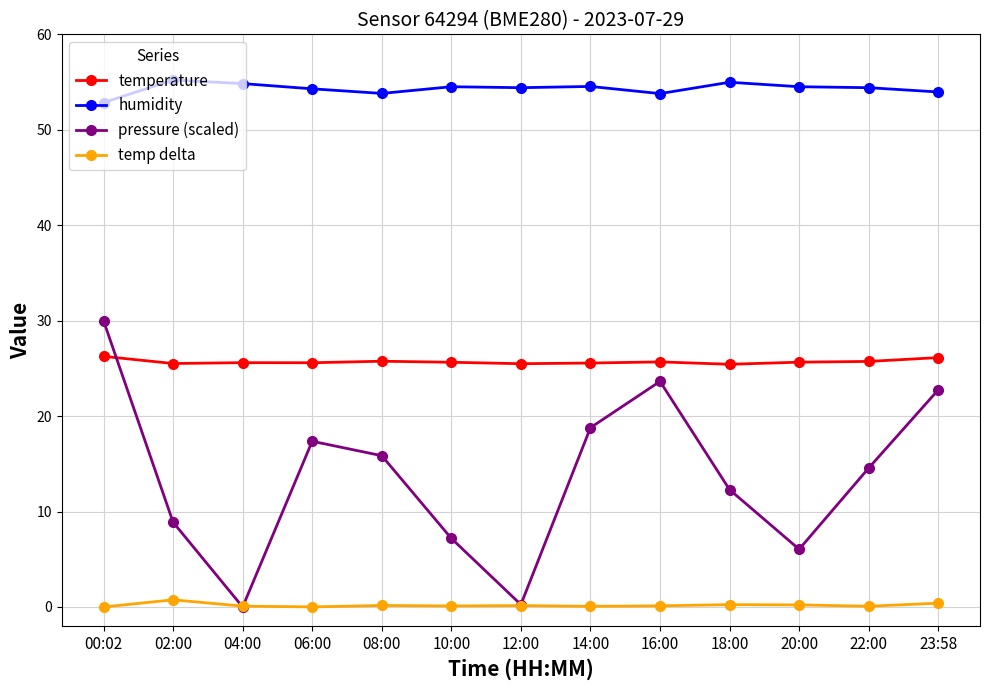

How many lines are shown in the chart?

4